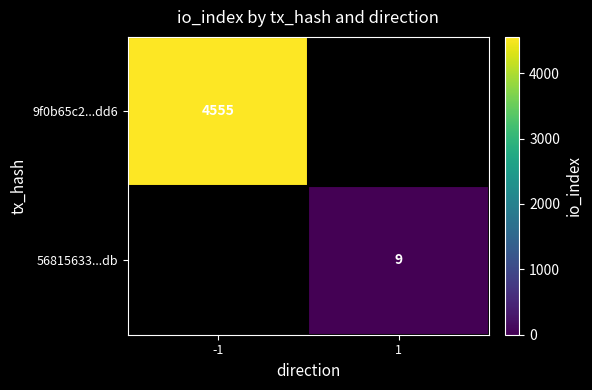

The 56815633...db series shows 6 at 1. True or false?

False